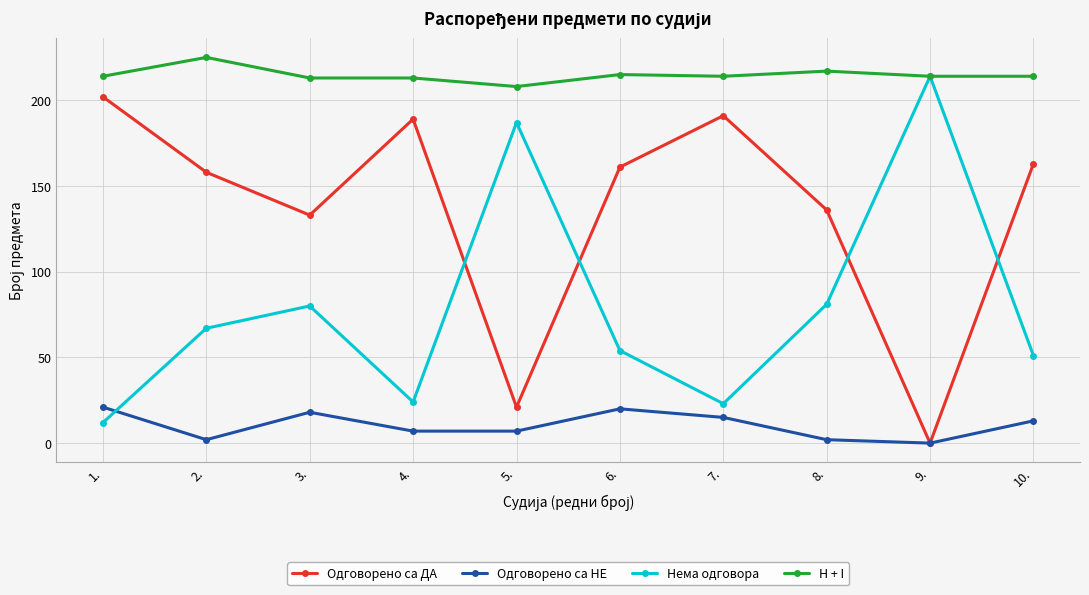

Which series has the largest total across all categories?

H + I